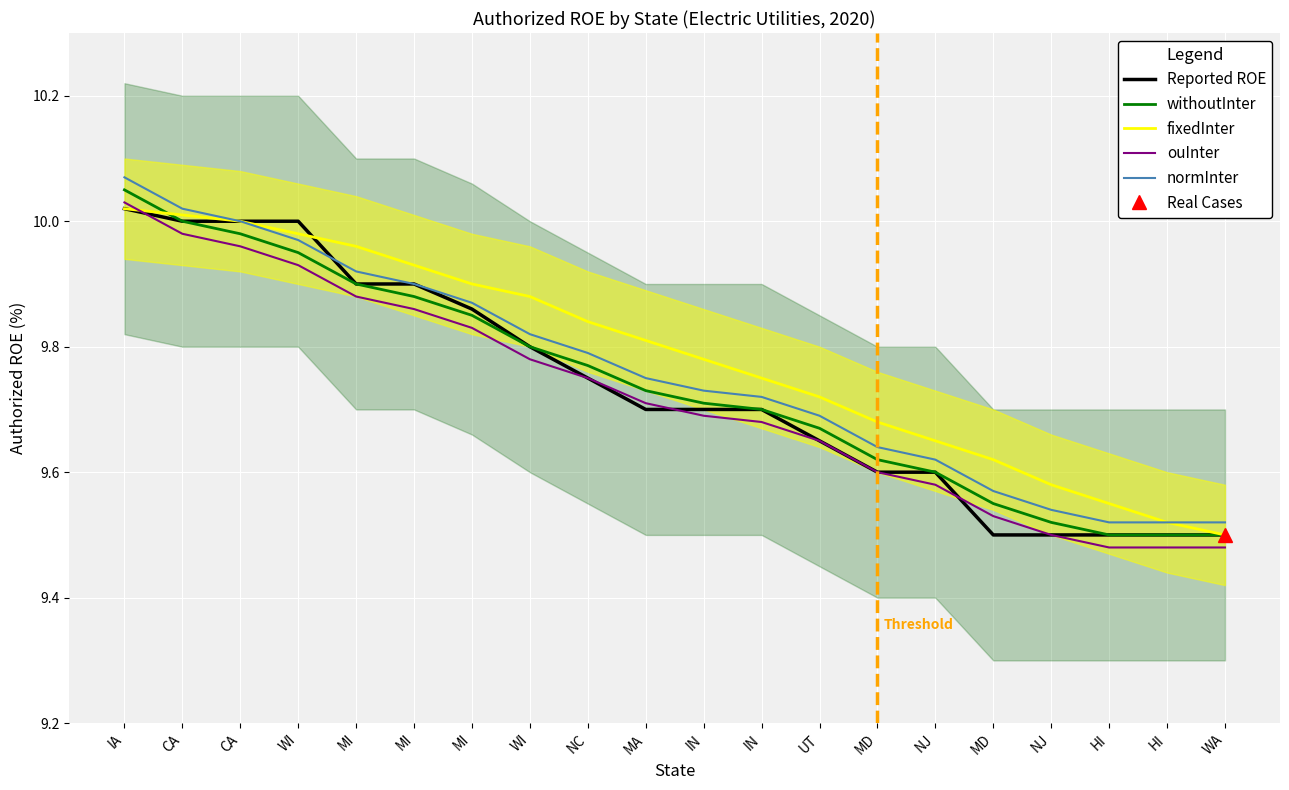

Which series has the widest spread of values?

withoutInter